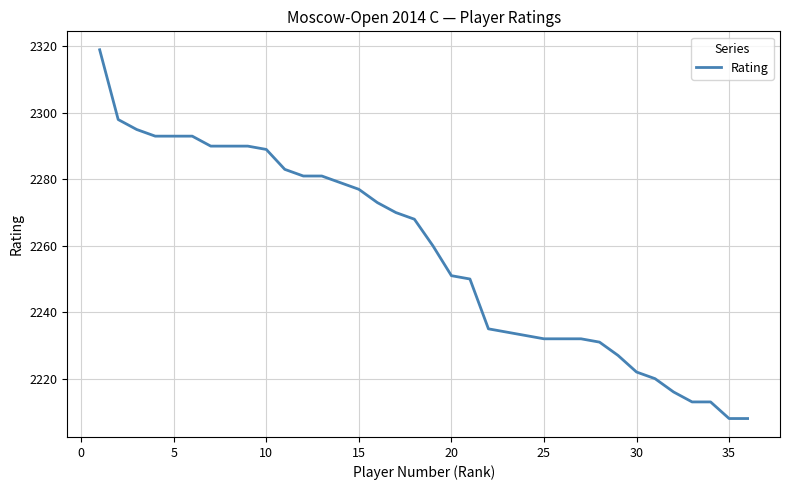

How many lines are shown in the chart?

1